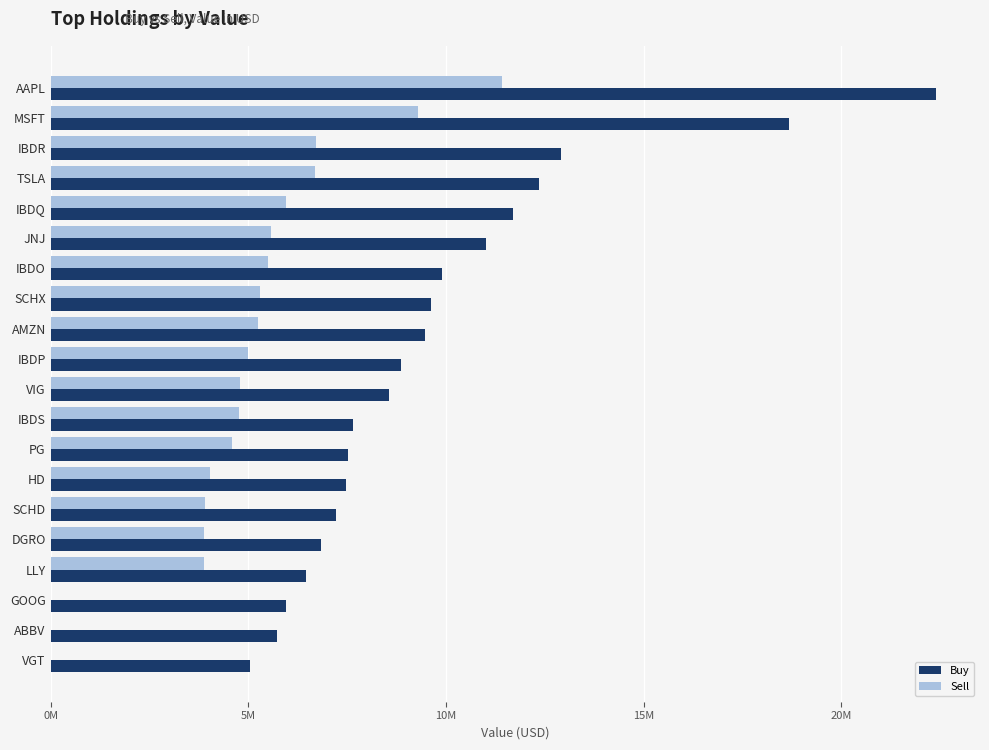

What are all the series names shown in the legend?

Buy, Sell